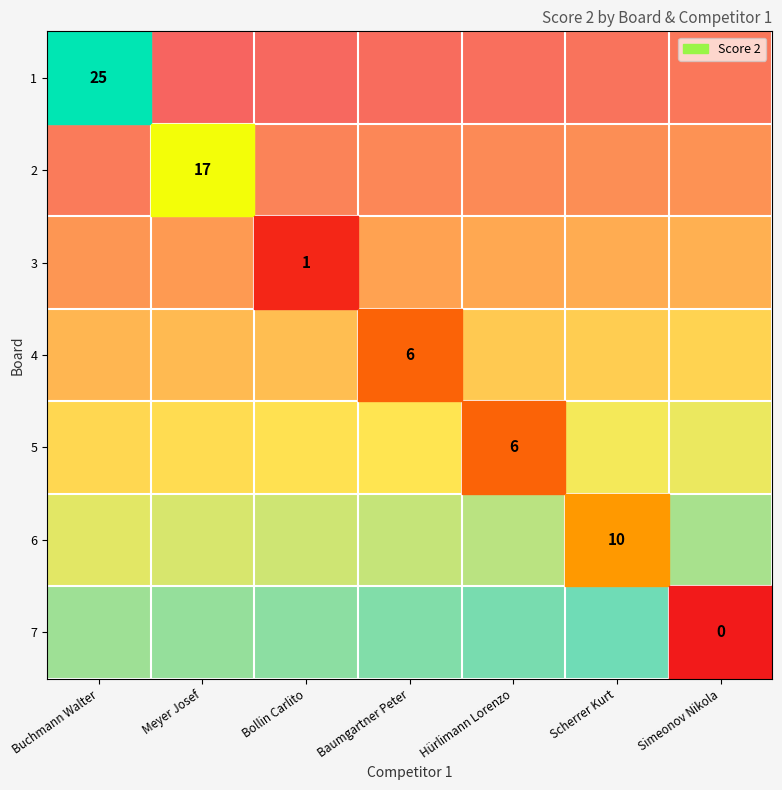

At how many categories does at least one series exceed 13?

7